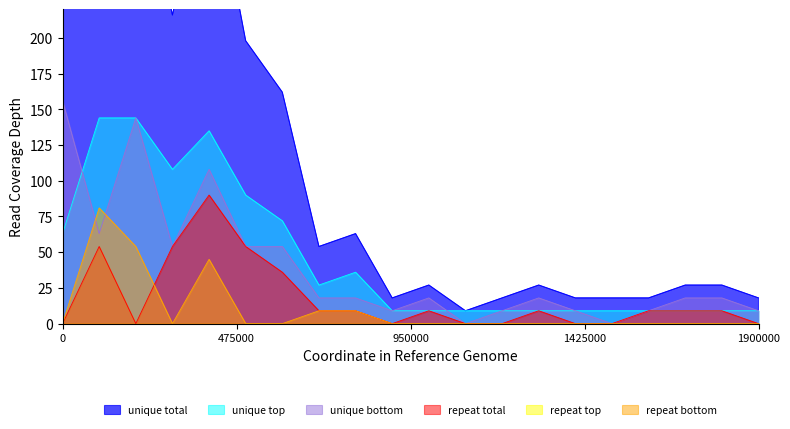

What is the total value across all series at 16?

63